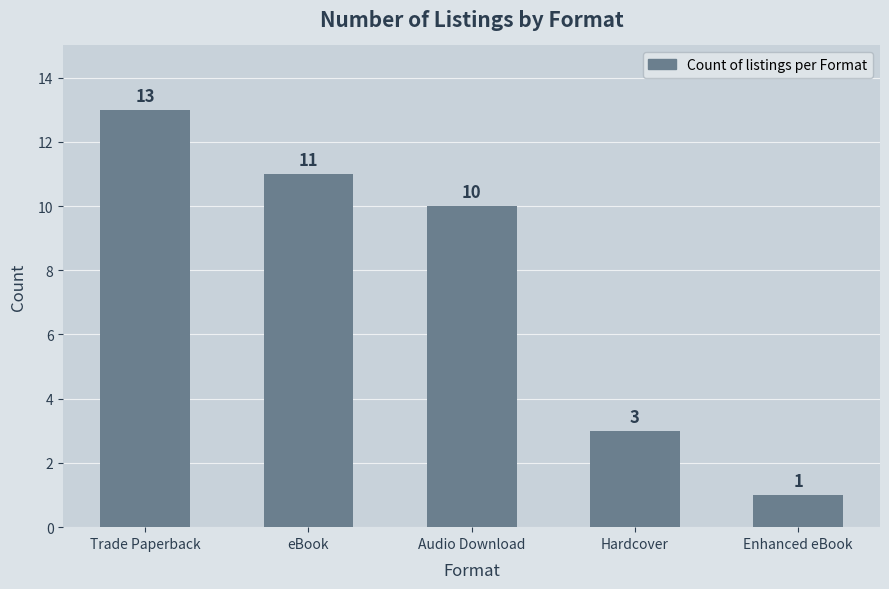

Which has a higher value, Audio Download or Hardcover?

Audio Download